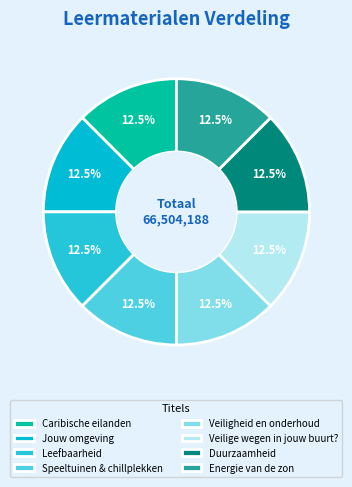

How many segments does this pie chart have?

8